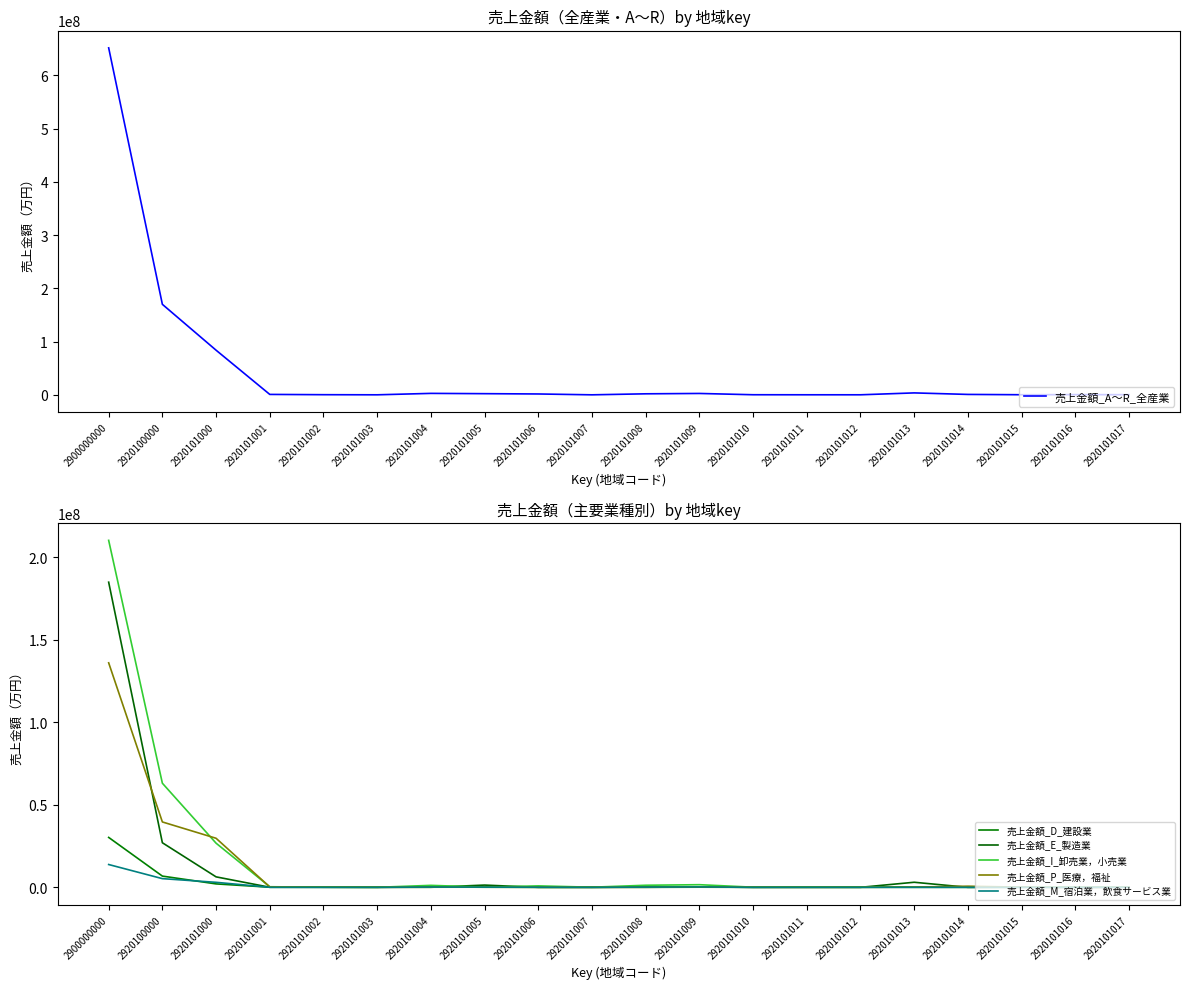

Between 2920101008 and 2920101016, which is larger?

2920101008